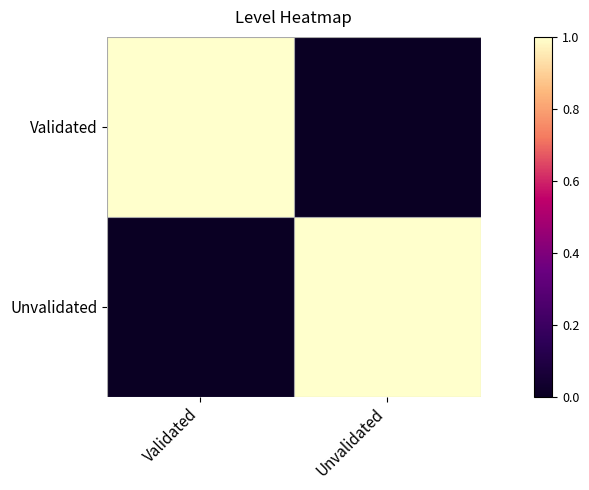

Rank the series at Validated from highest to lowest value.

Validated, Unvalidated